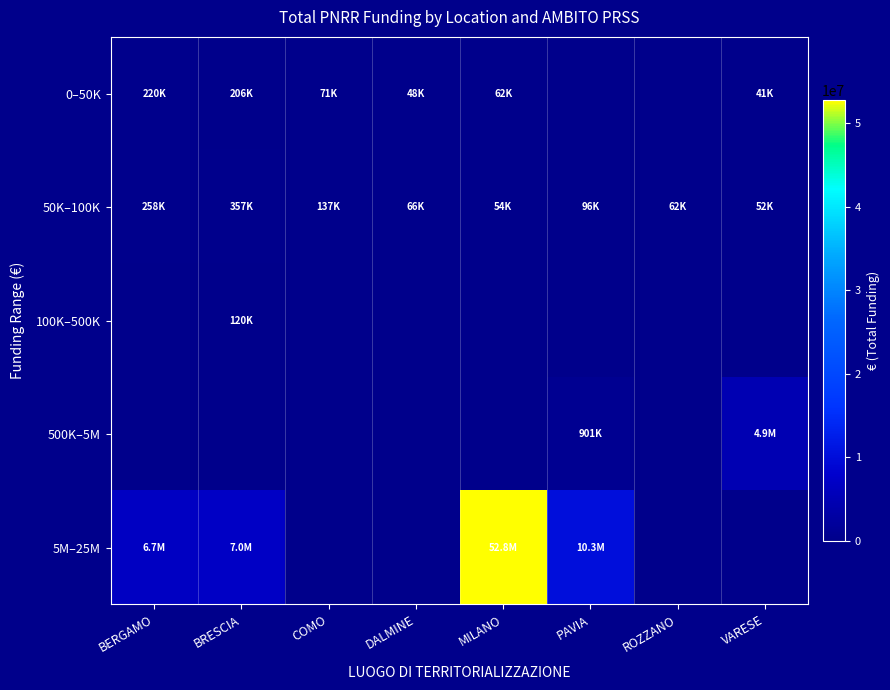

Which category has the highest value across all series?

MILANO